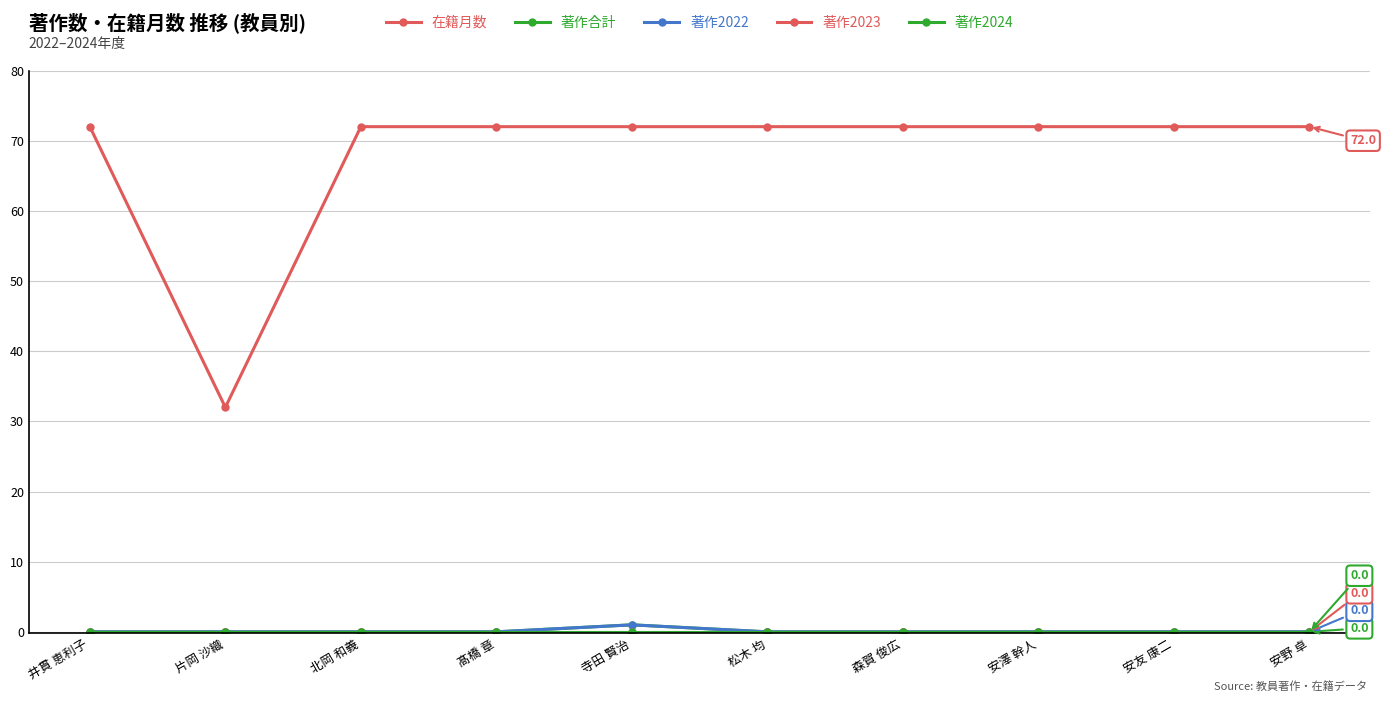

Does the chart have visible grid lines?

Yes